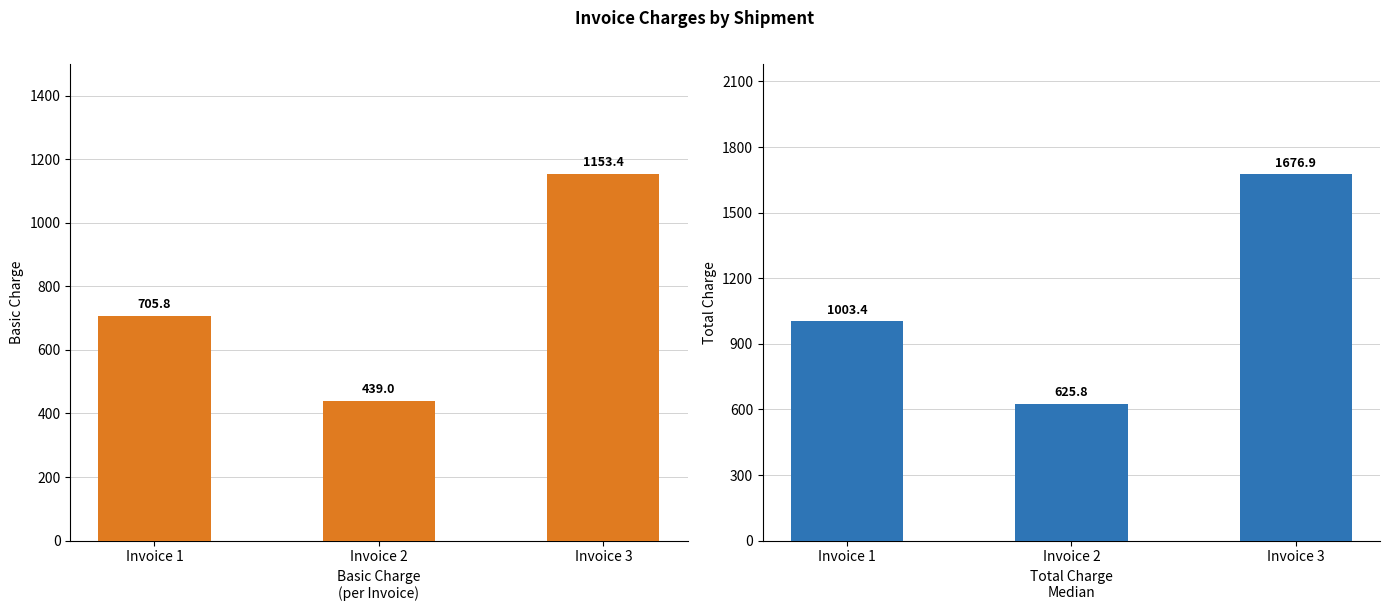

What is the sum of all Basic Chrge values?

2298.1